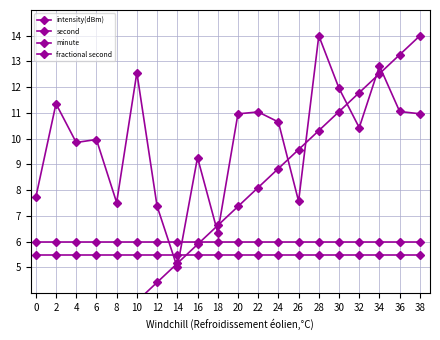

What is the average value of the fractional second series?

6.0